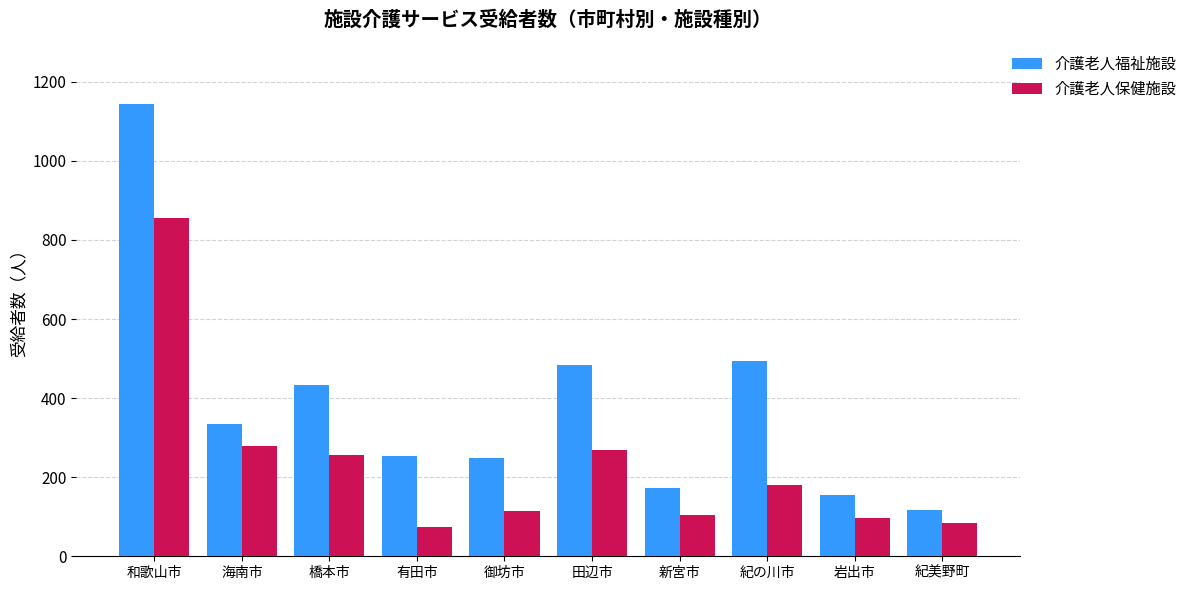

At which label does 介護老人保健施設 first exceed 180?

和歌山市